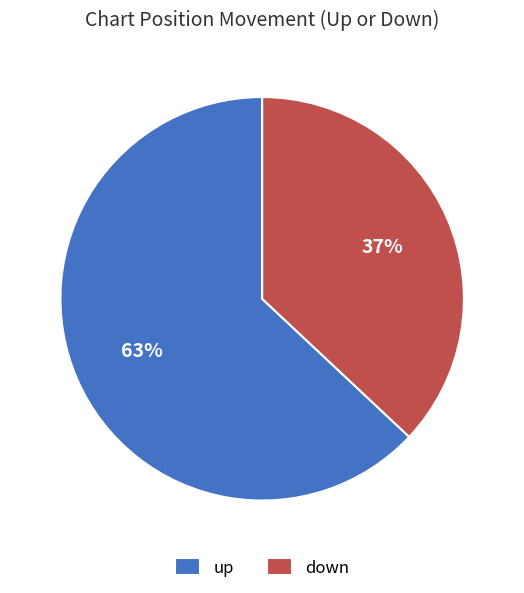

What is the largest slice in the pie chart?

up